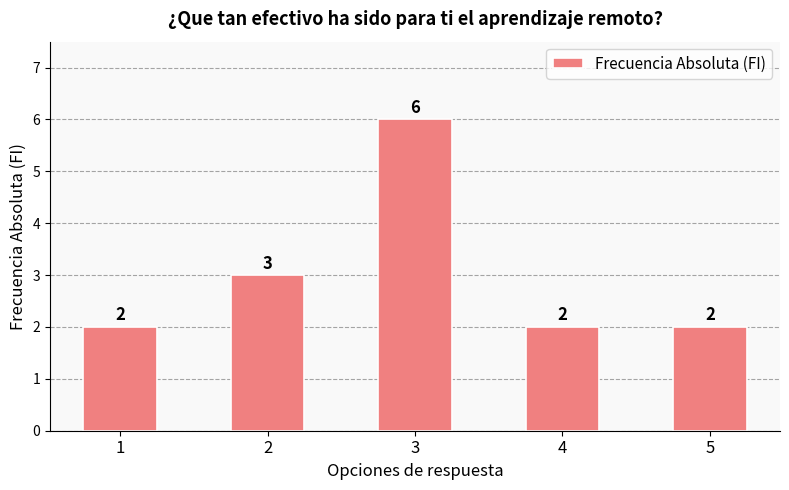

At which category does the chart reach its peak across all series?

3